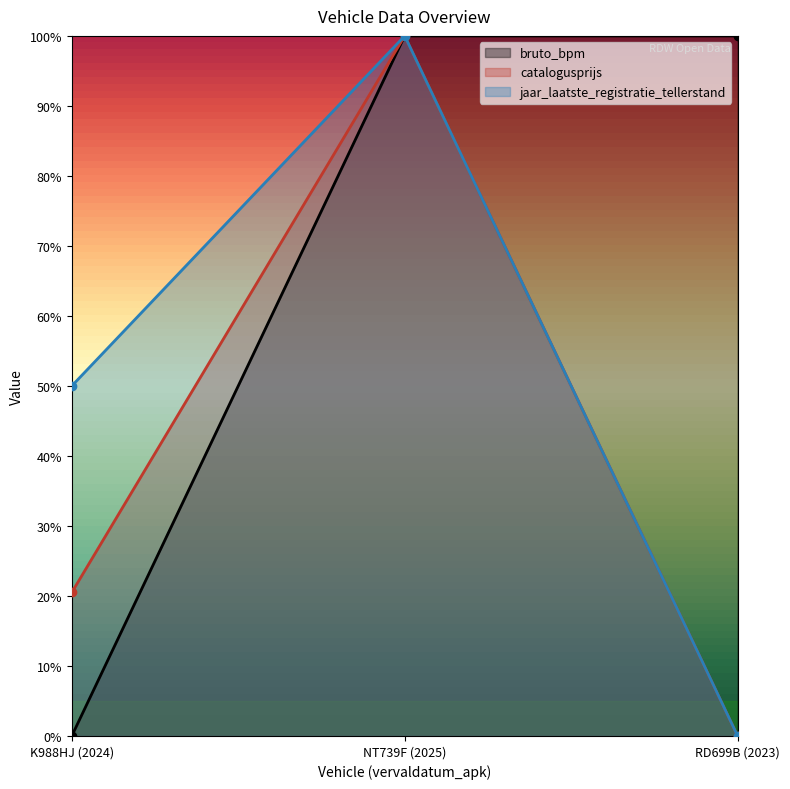

Reading left to right, extract all data points from this chart.

bruto_bpm: 0.0	1.0	1.0
catalogusprijs: 0.2	1.0	0.0
jaar_laatste_registratie_tellerstand: 0.5	1.0	0.0